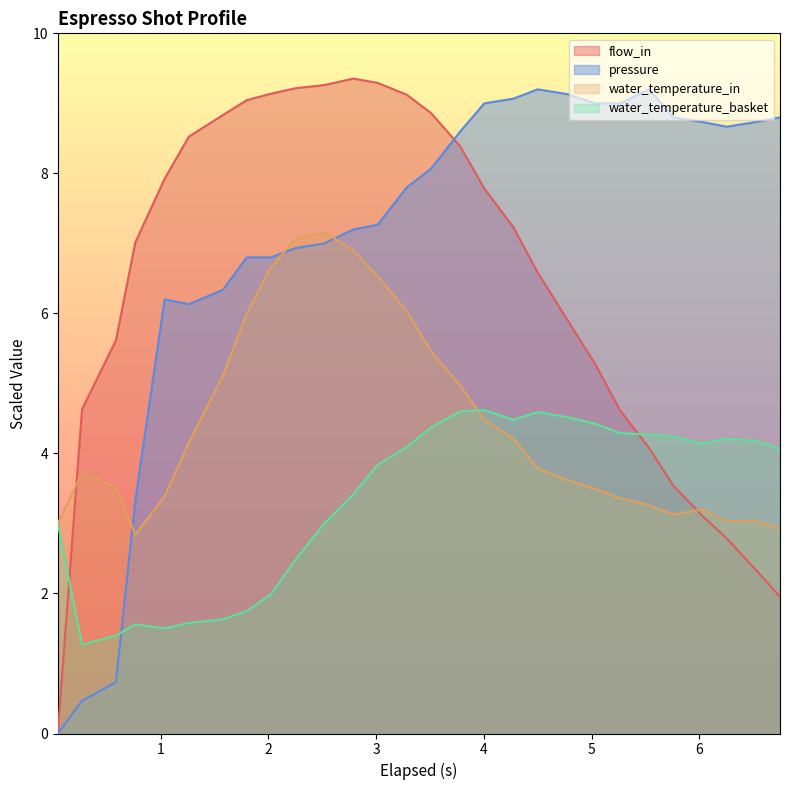

What is the approximate value of water_temperature_in at 5.039?

3.5